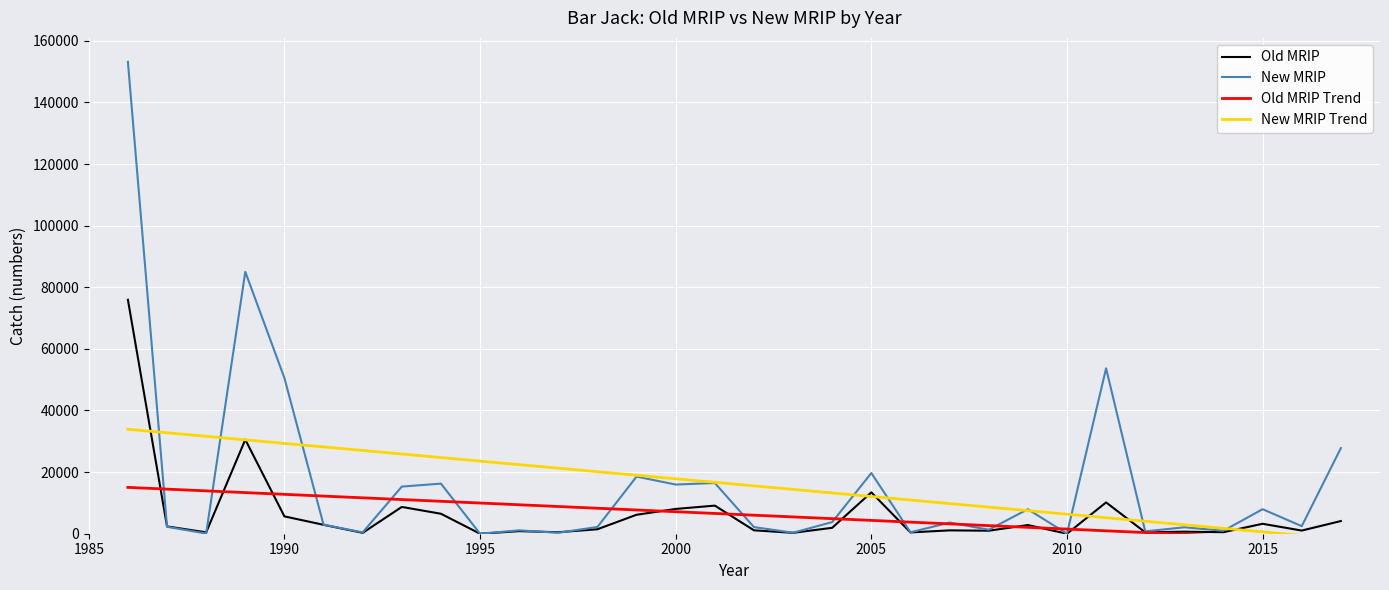

The value of New MRIP at 2000 is 15958.0. True or false?

True